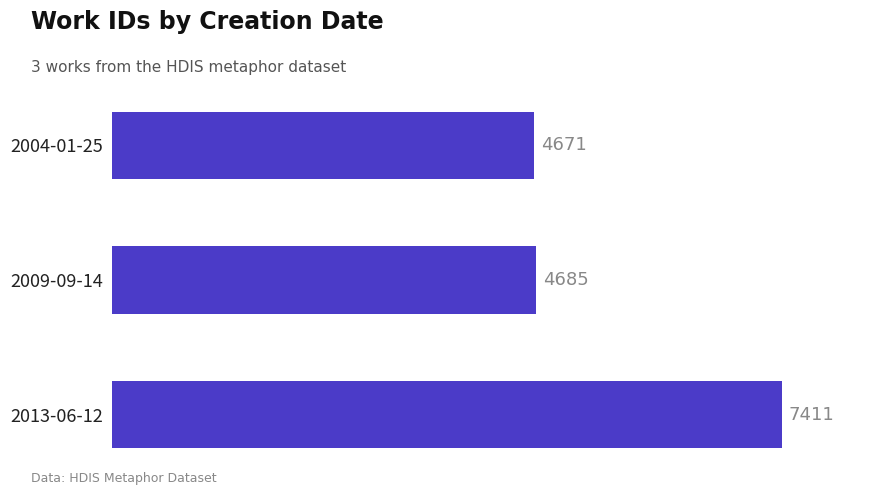

Reading bottom to top, list all the values displayed in this chart.

2013-06-12=7411	2009-09-14=4685	2004-01-25=4671